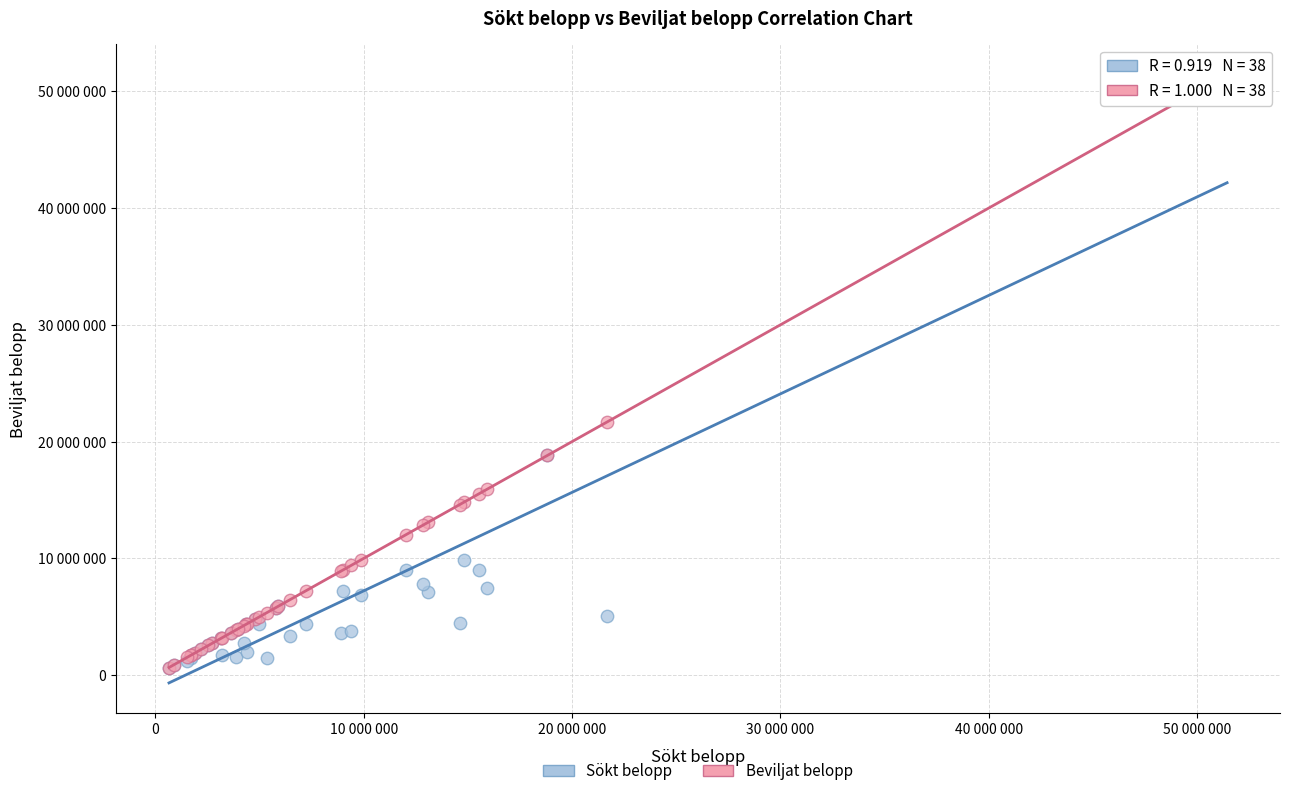

Which series reaches the maximum Y coordinate?

Beviljat belopp